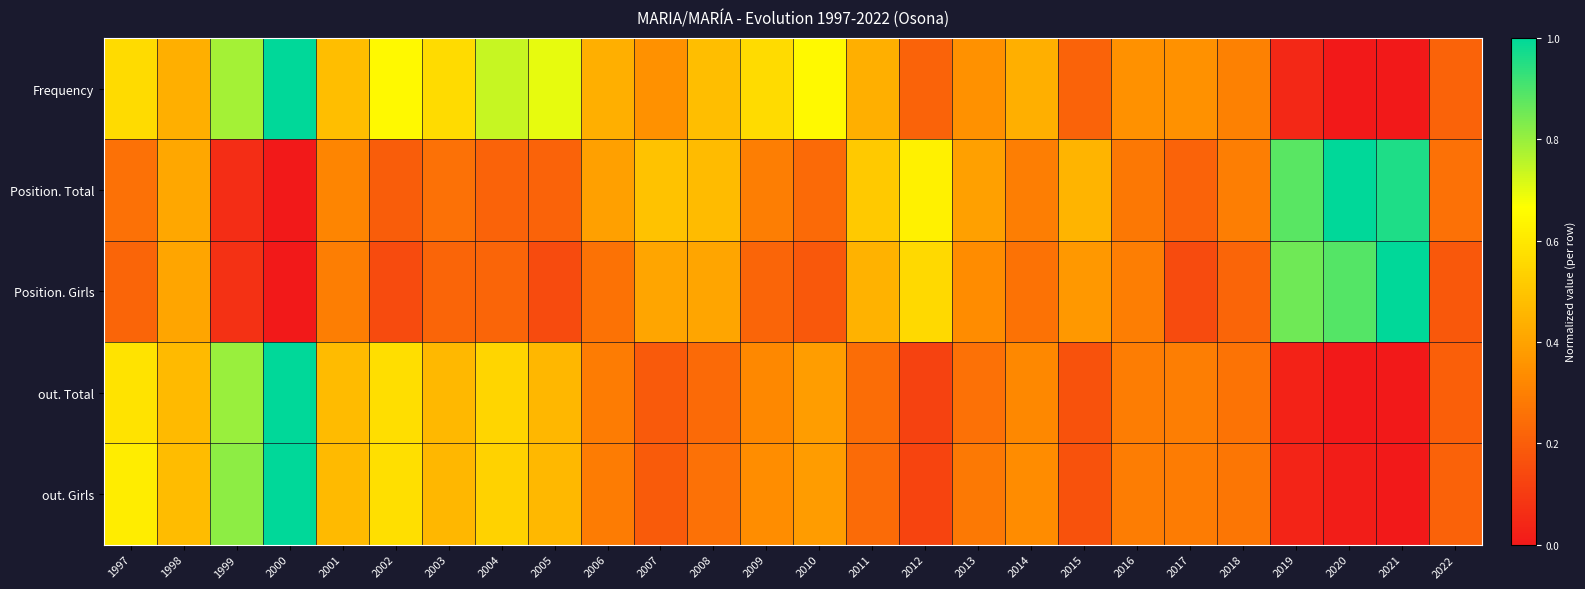

What is the spread (max minus min) of values at 2002?

0.5